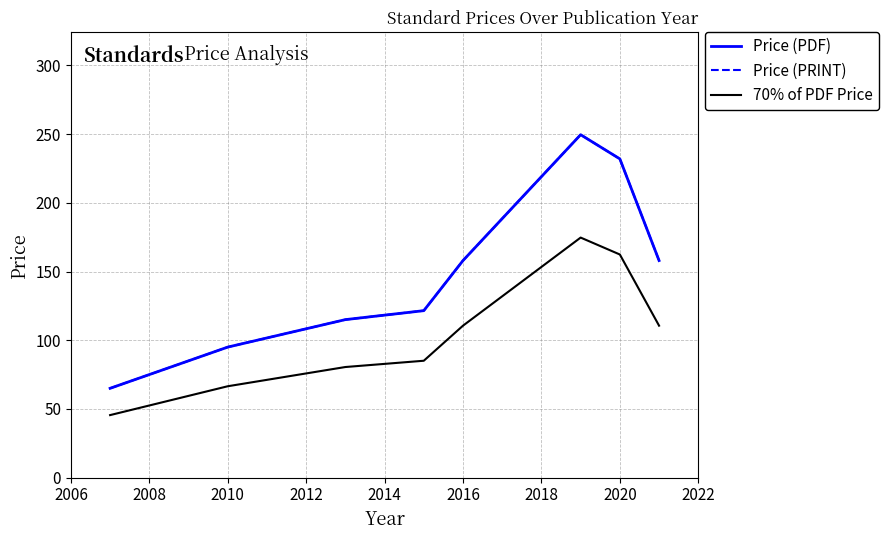

Does the chart have visible grid lines?

Yes